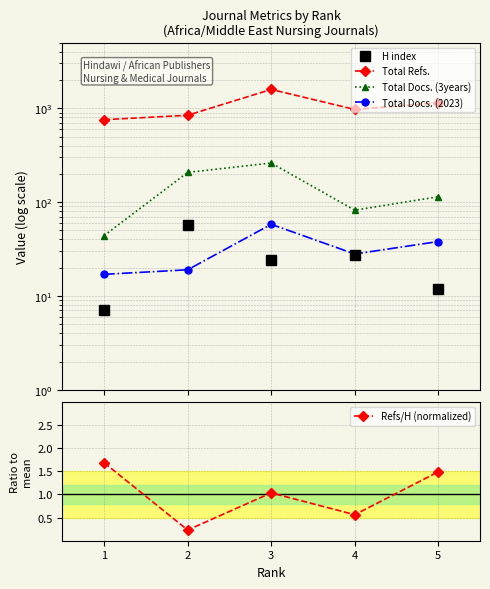

Rank the categories by Refs/H (normalized) value from highest to lowest.

1, 5, 3, 4, 2